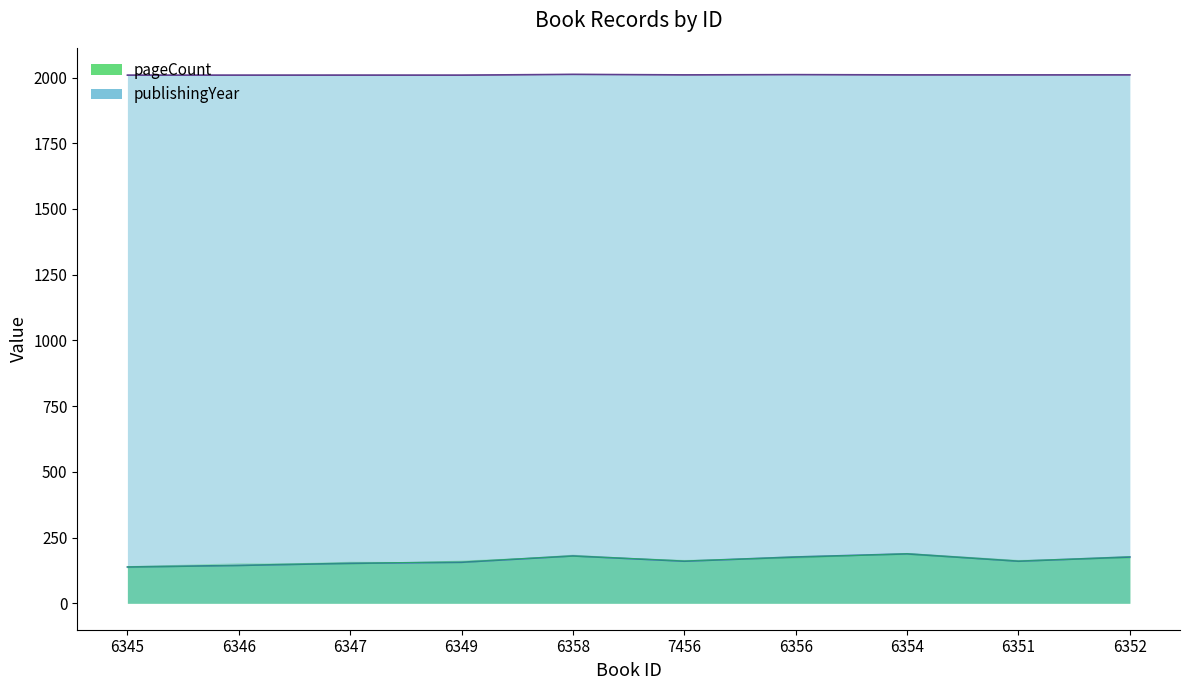

At 6352, list the series in order from largest to smallest.

publishingYear, pageCount